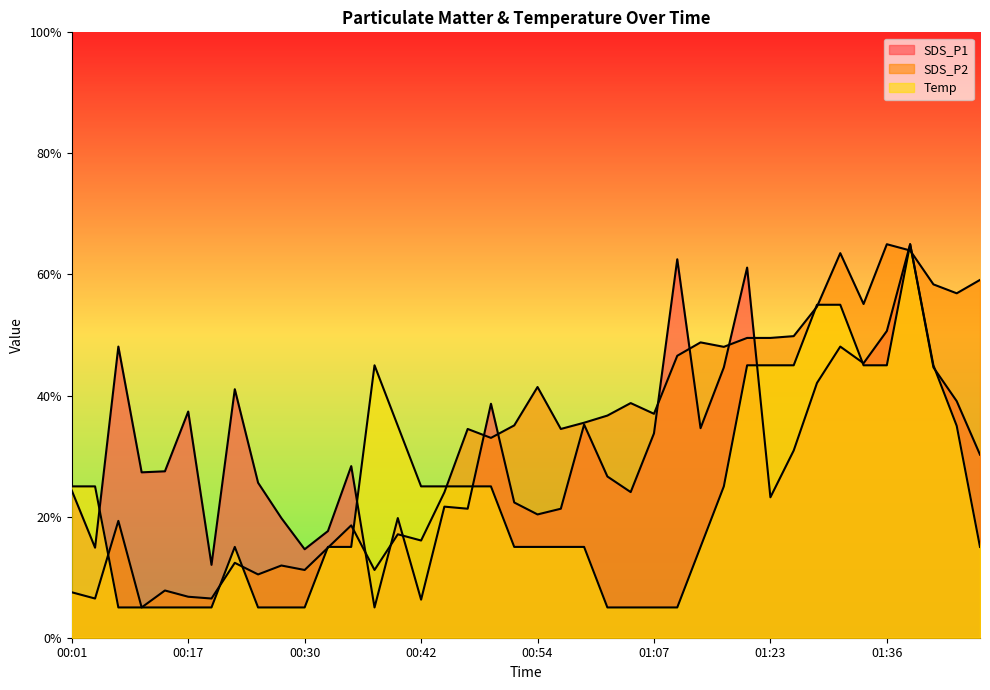

Reading left to right, extract all data points from this chart.

SDS_P1: 00:01=24.3	00:04=14.9	00:06=48.1	00:09=27.3	00:11=27.5	00:17=37.4	00:19=12.0	00:22=41.1	00:25=25.6	00:27=19.8	00:30=14.6	00:32=17.6	00:35=28.3	00:37=5.0	00:40=19.8	00:42=6.3	00:45=21.7	00:47=21.3	00:50=38.6	00:52=22.3	00:54=20.4	00:57=21.3	00:59=35.2	01:02=26.6	01:04=24.1	01:07=33.8	01:09=62.5	01:12=34.6	01:18=44.7	01:20=61.1	01:23=23.2	01:25=30.9	01:28=42.1	01:31=48.1	01:33=45.3	01:36=50.7	01:41=65.0	01:44=44.7	01:46=39.1	01:49=30.2
SDS_P2: 00:01=7.5	00:04=6.5	00:06=19.3	00:09=5.0	00:11=7.8	00:17=6.8	00:19=6.5	00:22=12.4	00:25=10.5	00:27=11.9	00:30=11.2	00:32=14.9	00:35=18.6	00:37=11.2	00:40=17.1	00:42=16.1	00:45=24.0	00:47=34.5	00:50=33.0	00:52=35.1	00:54=41.4	00:57=34.5	00:59=35.5	01:02=36.7	01:04=38.8	01:07=37.0	01:09=46.6	01:12=48.8	01:18=48.0	01:20=49.5	01:23=49.5	01:25=49.8	01:28=54.7	01:31=63.5	01:33=55.1	01:36=65.0	01:41=64.0	01:44=58.4	01:46=56.9	01:49=59.1
Temp: 00:01=25.0	00:04=25.0	00:06=5.0	00:09=5.0	00:11=5.0	00:17=5.0	00:19=5.0	00:22=15.0	00:25=5.0	00:27=5.0	00:30=5.0	00:32=15.0	00:35=15.0	00:37=45.0	00:40=35.0	00:42=25.0	00:45=25.0	00:47=25.0	00:50=25.0	00:52=15.0	00:54=15.0	00:57=15.0	00:59=15.0	01:02=5.0	01:04=5.0	01:07=5.0	01:09=5.0	01:12=15.0	01:18=25.0	01:20=45.0	01:23=45.0	01:25=45.0	01:28=55.0	01:31=55.0	01:33=45.0	01:36=45.0	01:41=65.0	01:44=45.0	01:46=35.0	01:49=15.0